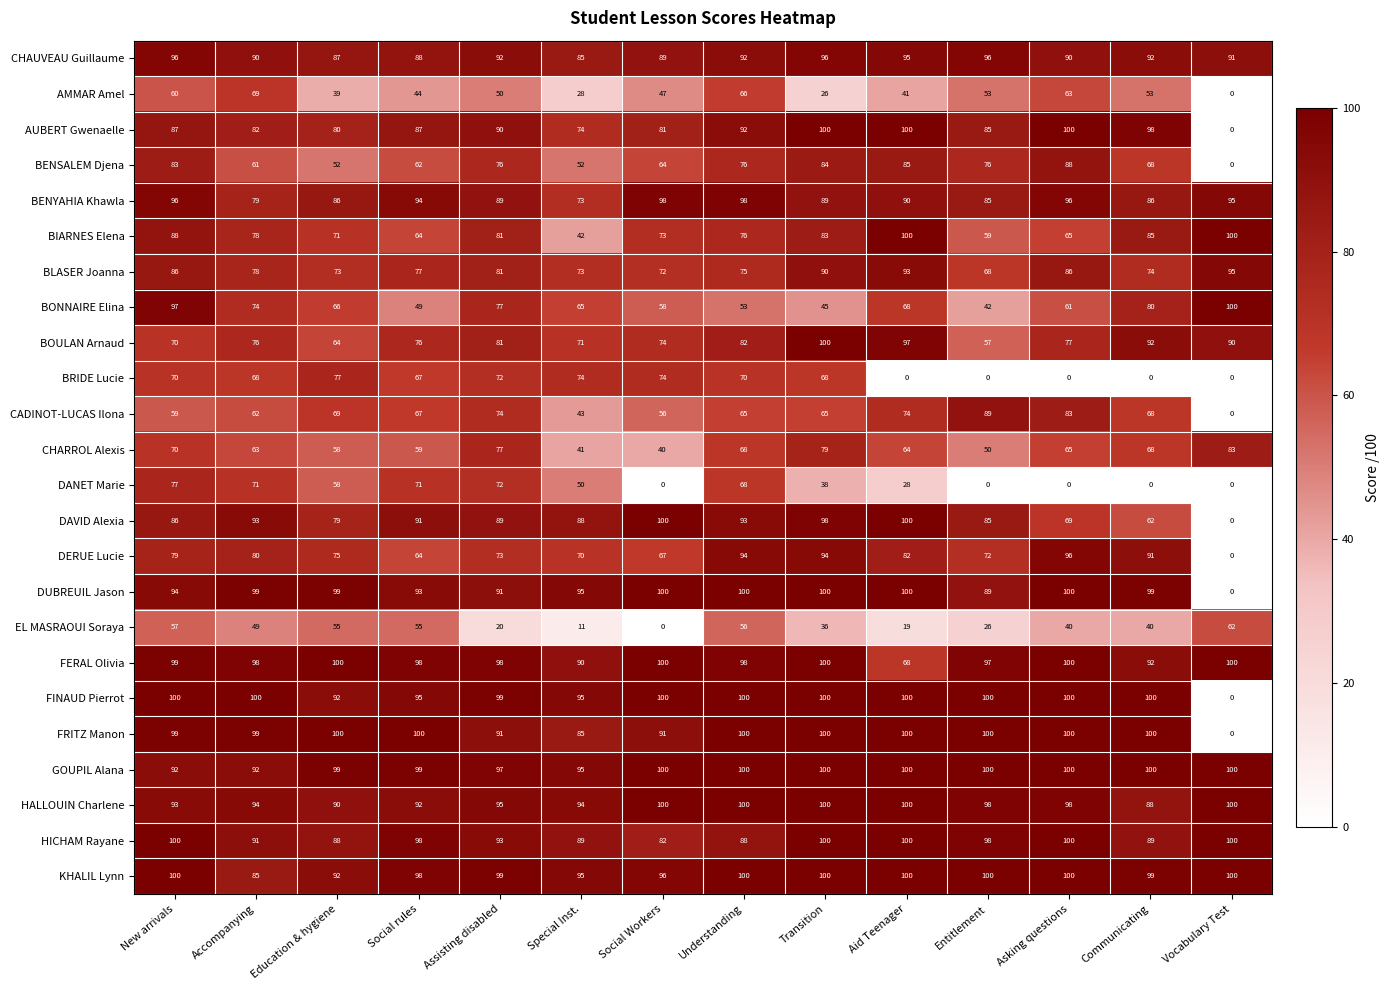

Which series changed the most between Social rules and Special Inst.?

EL MASRAOUI Soraya